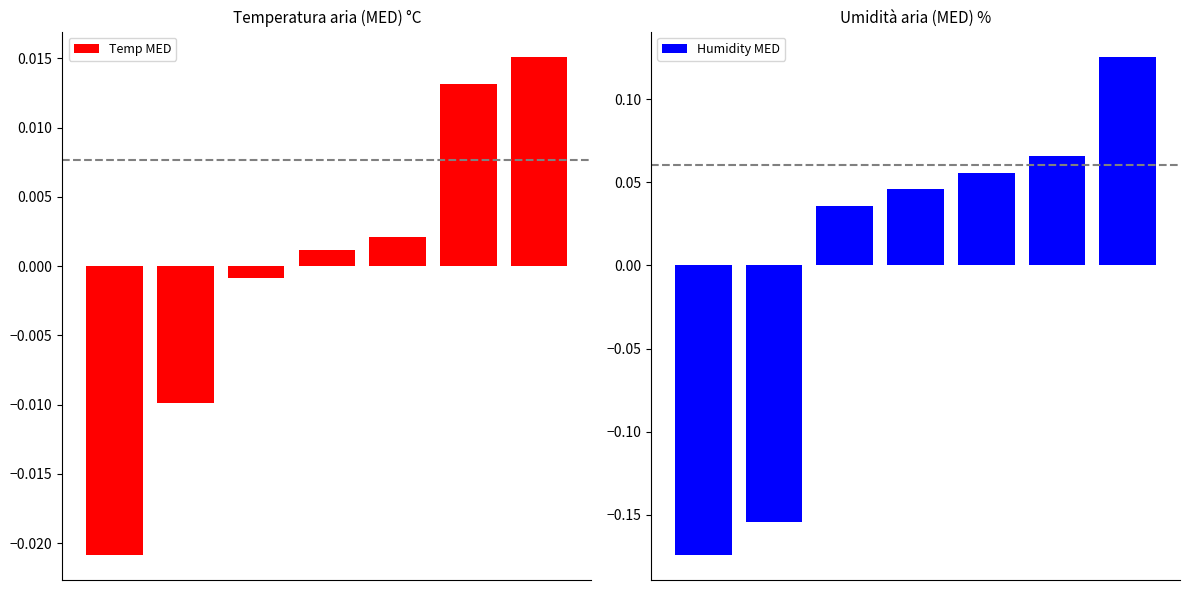

Which series has the largest range (max minus min)?

Humidity MED